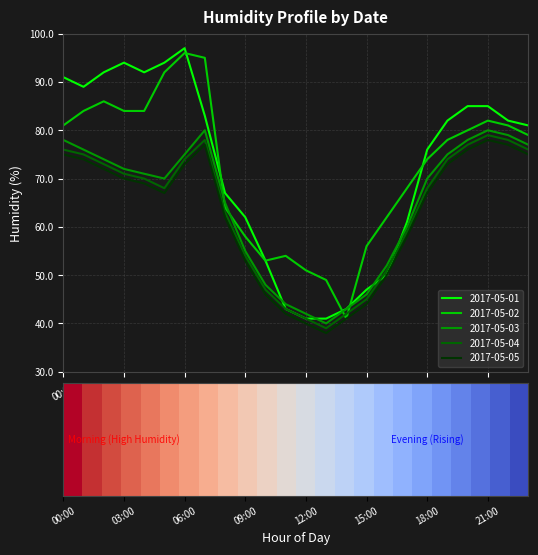

What is the smallest value displayed?

38